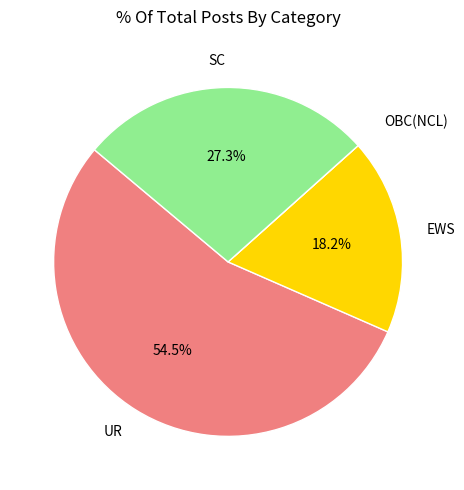

Is it true that EWS is 10% of the pie?

False